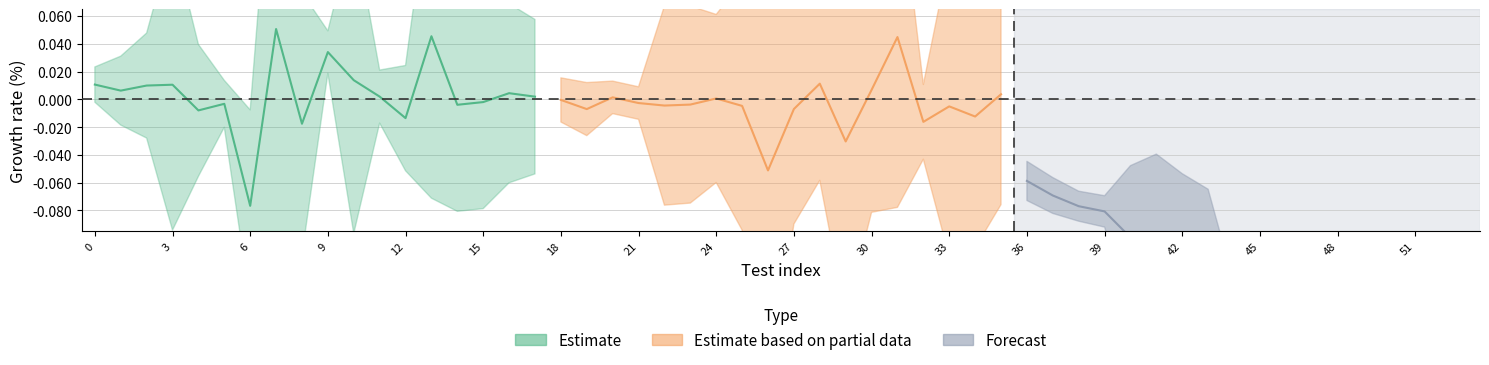

How many distinct data groups are displayed?

3